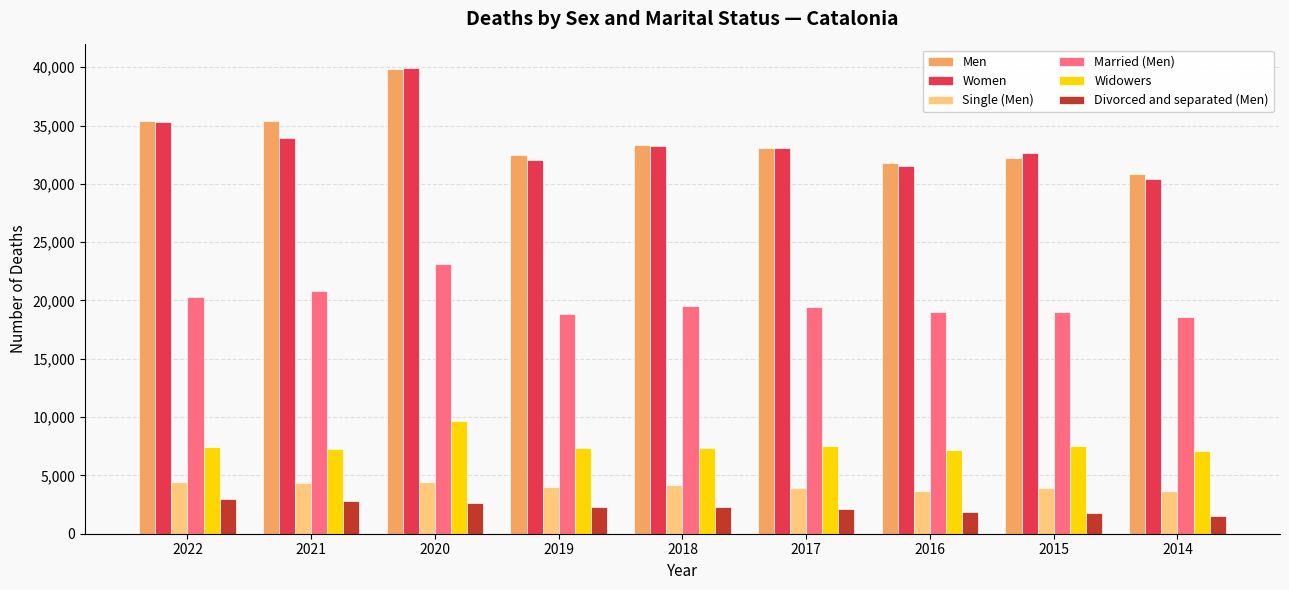

Which label corresponds to the largest value in the chart?

2020